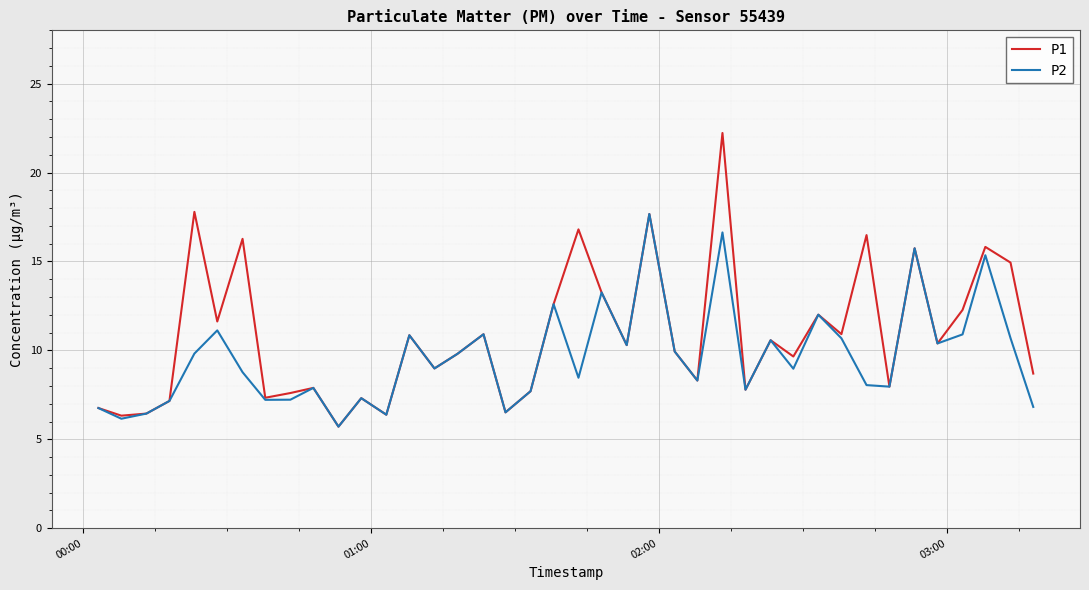

What is the lowest value of the P2 series?

5.7